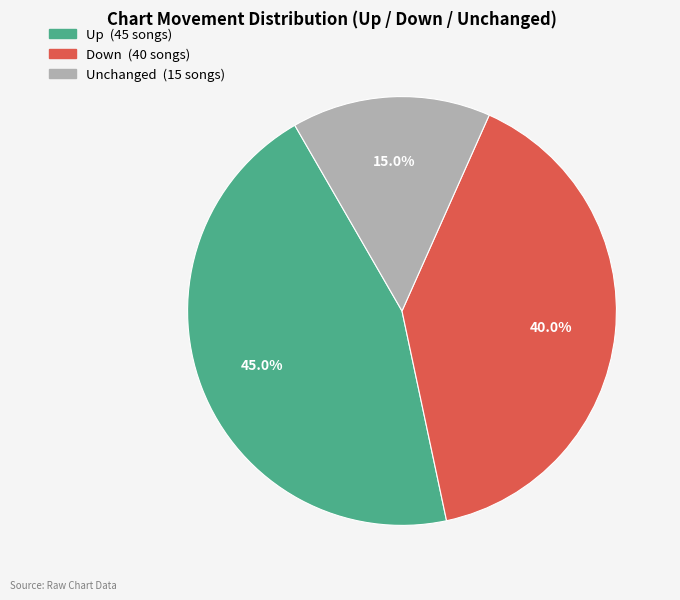

Is there any slice that represents more than half of the pie?

No